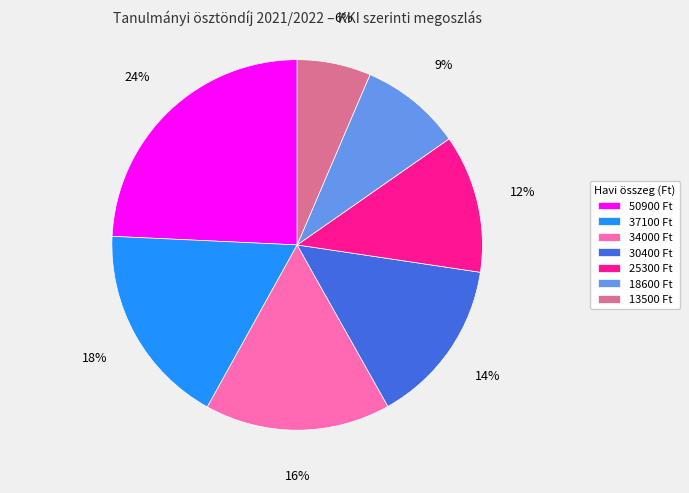

To the nearest percent, what percentage of the pie is 50900?

24%